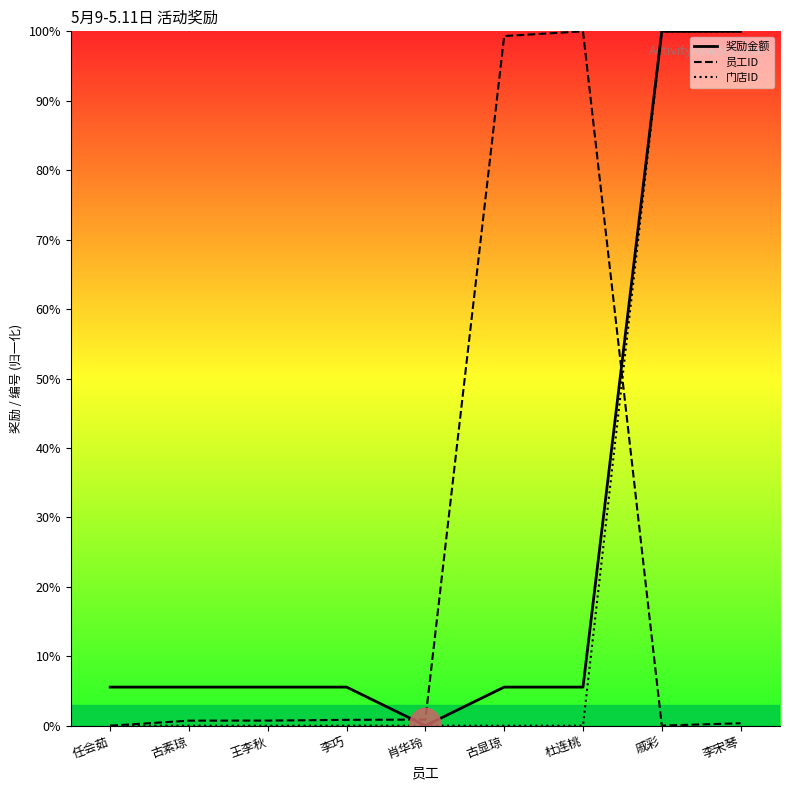

Rank the categories by 奖励金额_line value from highest to lowest.

戚彩, 李宋琴, 任会茹, 古素琼, 王李秋, 李巧, 古显琼, 杜连桃, 肖华玲